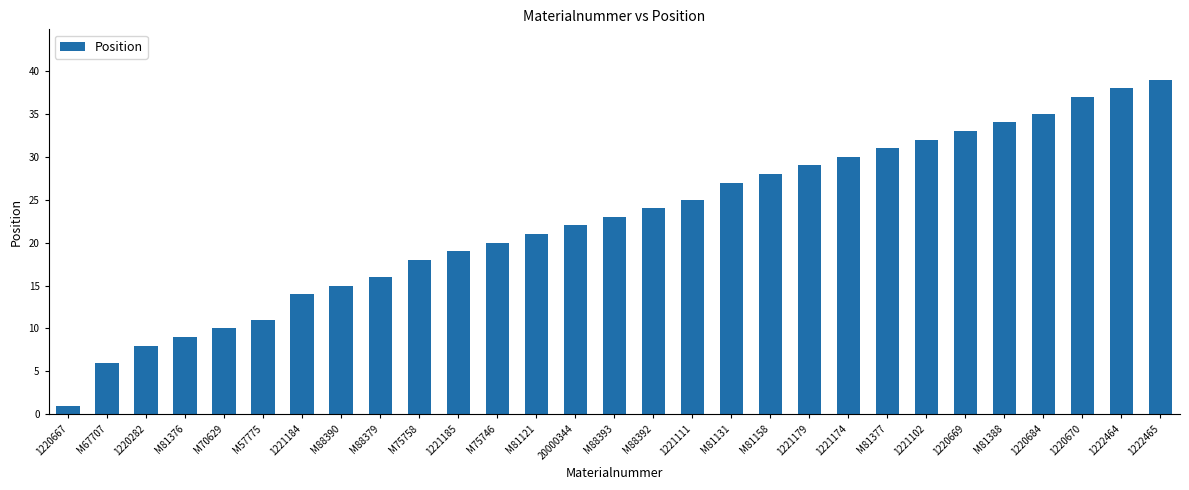

Rank the categories by value from lowest to highest.

1220667, M67707, 1220282, M81376, M70629, M57775, 1221184, M88390, M88379, M75758, 1221185, M75746, M81121, 20000344, M88393, M88392, 1221111, M81131, M81158, 1221179, 1221174, M81377, 1221102, 1220669, M81388, 1220684, 1220670, 1222464, 1222465